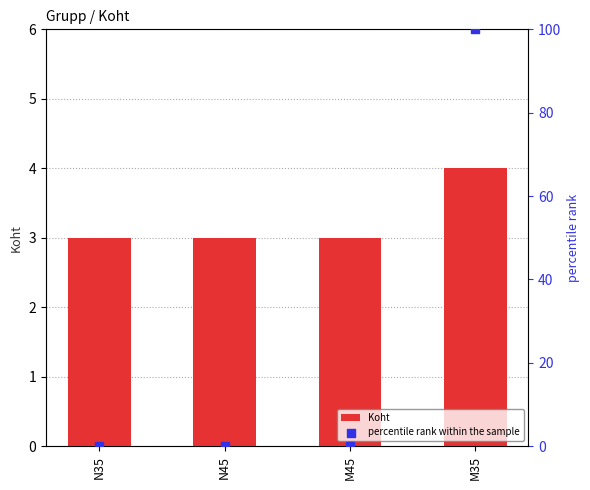

Which series has the largest Y range (max minus min)?

percentile rank within the sample